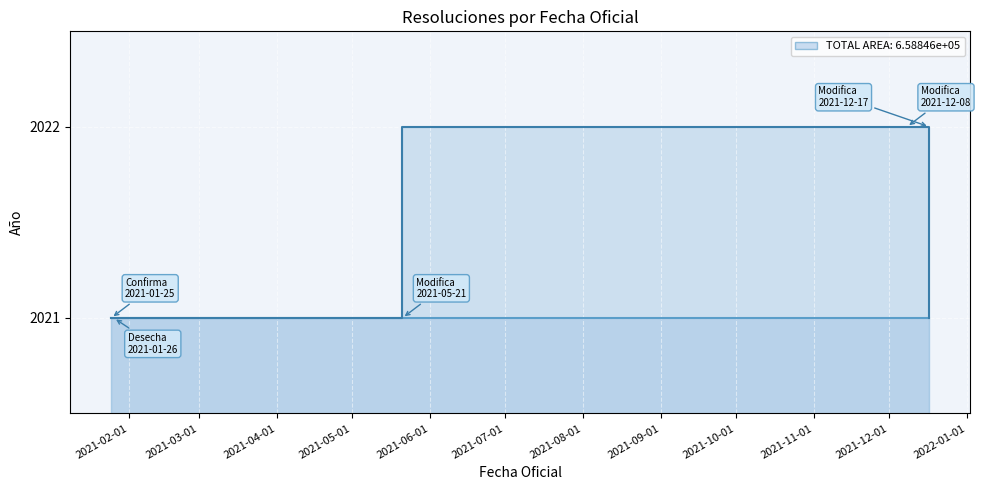

At which category does the chart reach its peak across all series?

2021-05-21